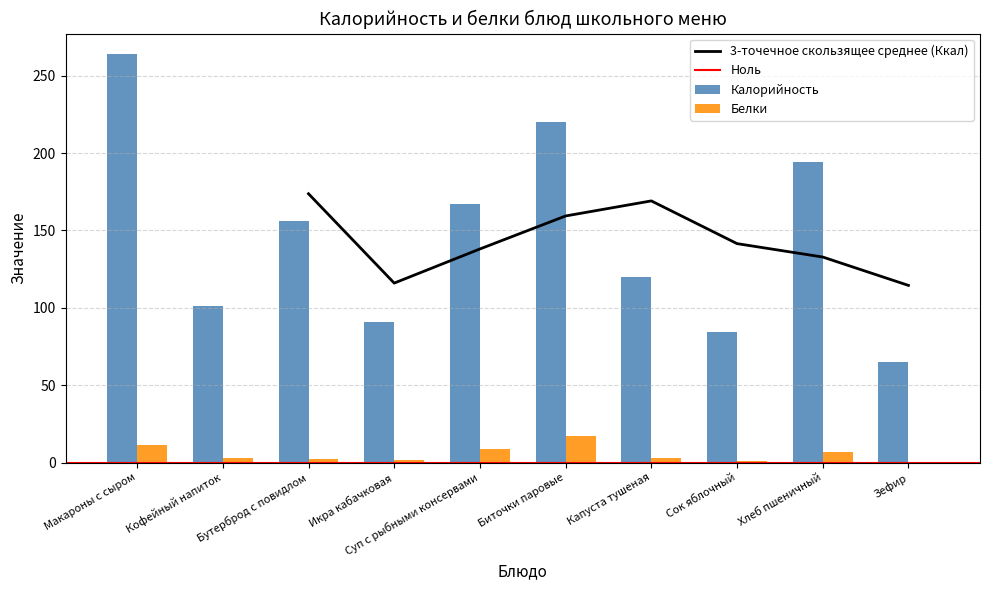

Reading left to right, what are all the values shown in this chart?

Калорийность: Макароны с сыром=264.0	Кофейный напиток=101.1	Бутерброд с повидлом=156.0	Икра кабачковая=90.8	Суп с рыбными консервами=167.2	Биточки паровые=220.0	Капуста тушеная=120.0	Сок яблочный=84.4	Хлеб пшеничный=194.0	Зефир=65.0
Белки: Макароны с сыром=11.2	Кофейный напиток=3.2	Бутерброд с повидлом=2.5	Икра кабачковая=1.6	Суп с рыбными консервами=8.6	Биточки паровые=17.3	Капуста тушеная=3.1	Сок яблочный=1.0	Хлеб пшеничный=6.7	Зефир=0.0